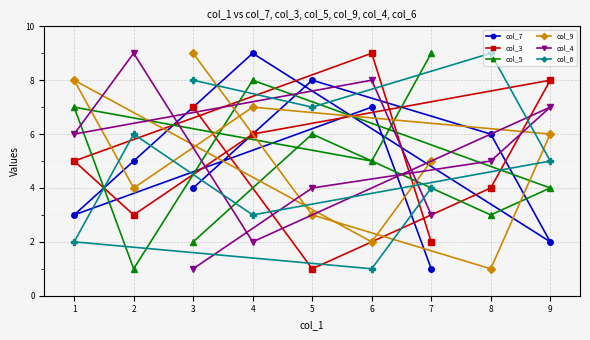

What is the average value of the col_3 series?

5